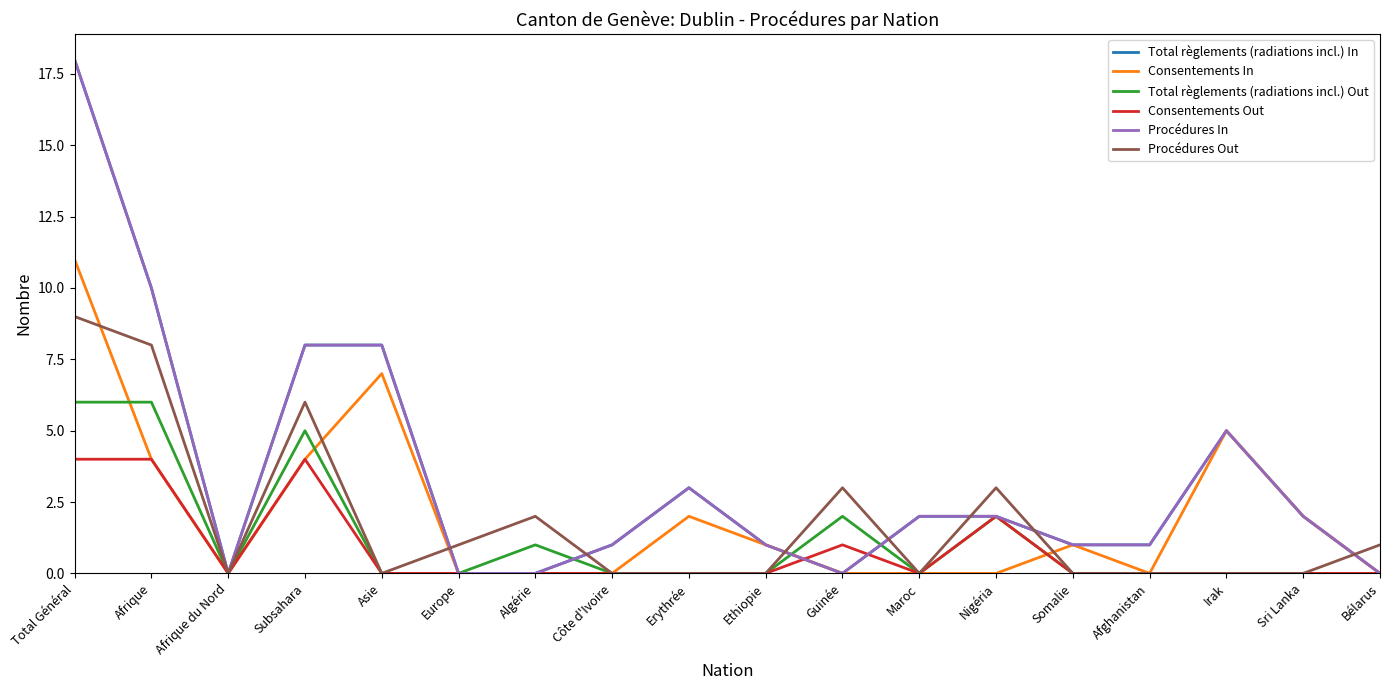

The Total règlements (radiations incl.) In series shows 8 at Guinée. True or false?

False